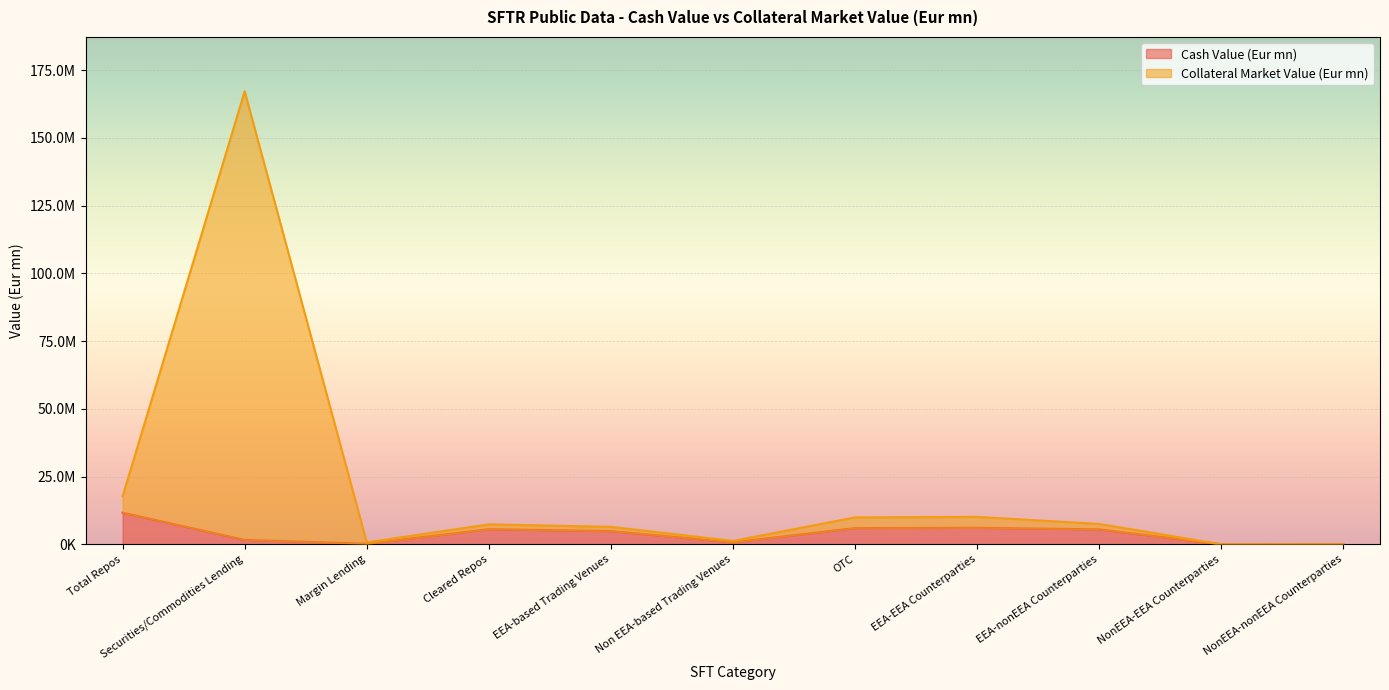

Count the number of categories in the chart.

11